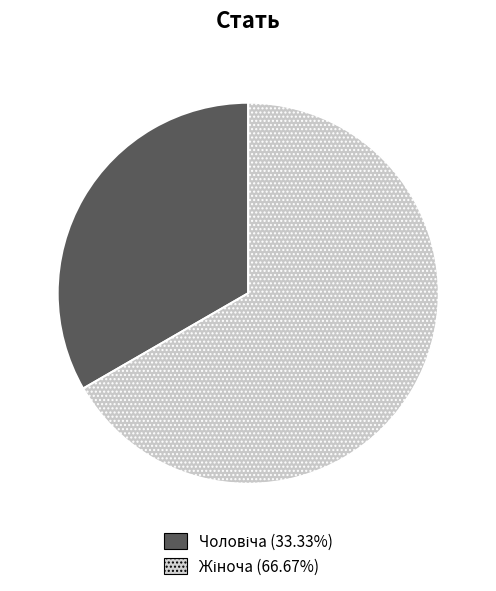

Is there a majority slice in this chart?

Yes